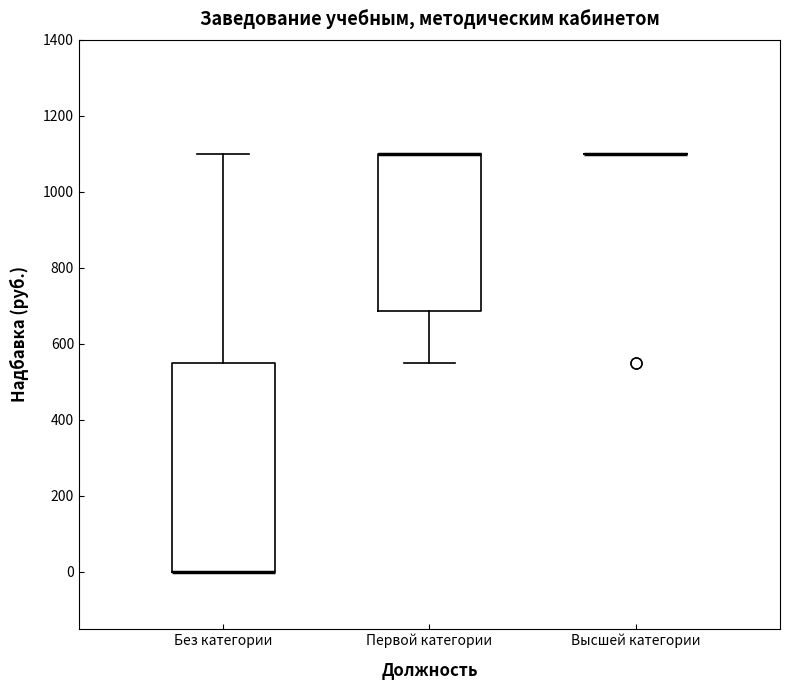

Which box is the tallest, from its lower edge to its upper edge?

Без категории